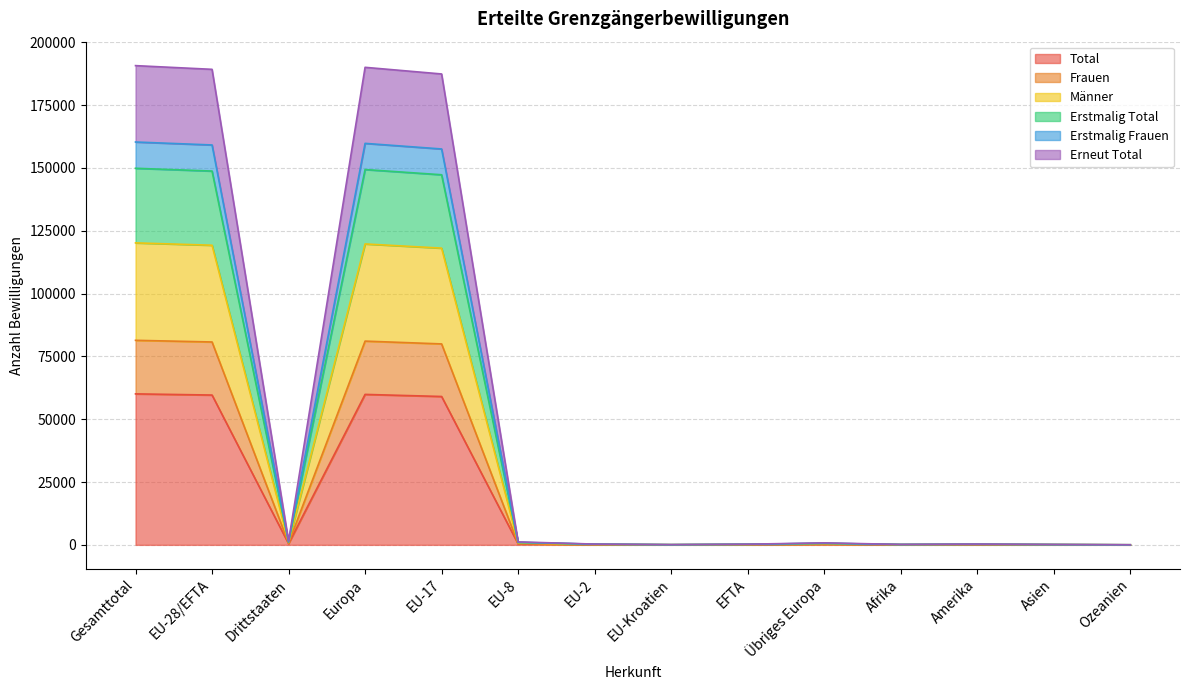

Read the Erstmalig Total value at Übriges Europa, to the nearest 10.

630